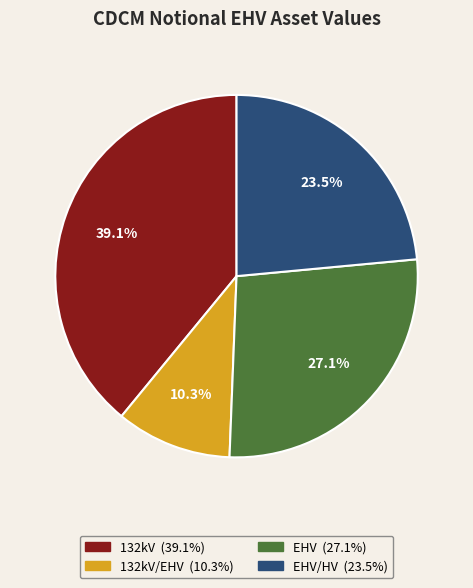

Is there a majority slice in this chart?

No